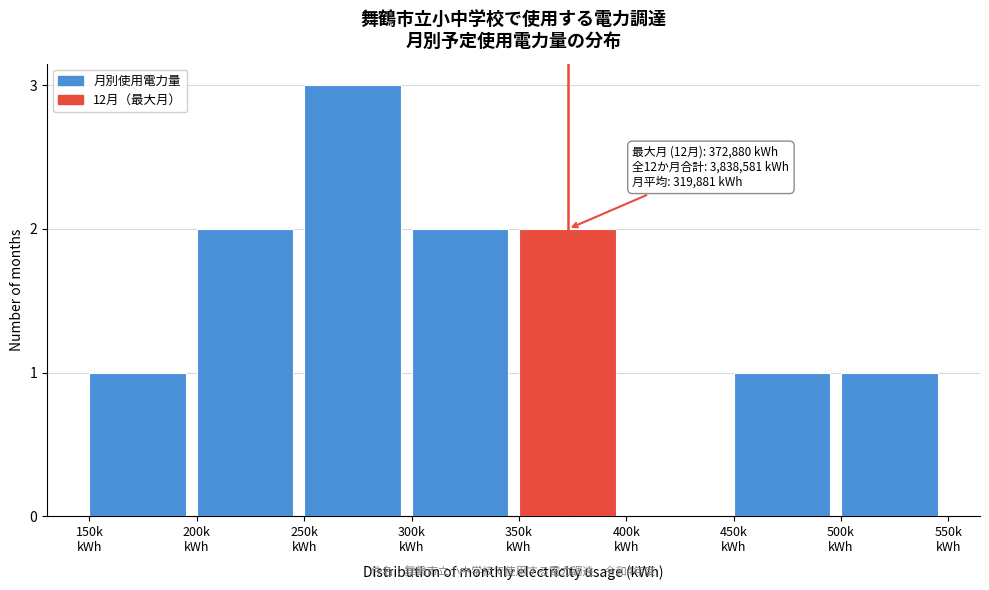

What is the maximum value shown in the chart?

3